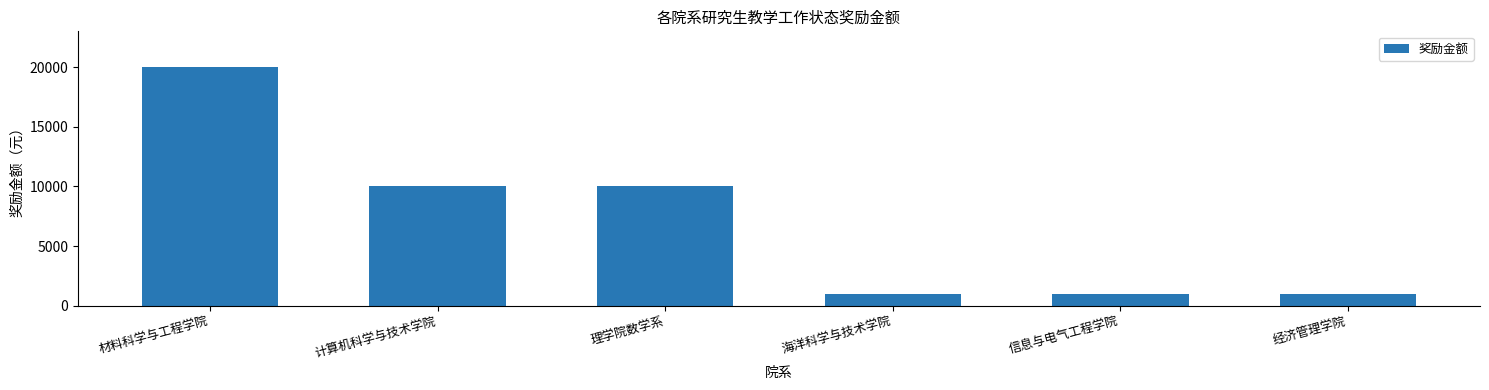

How many series are shown in this chart?

1